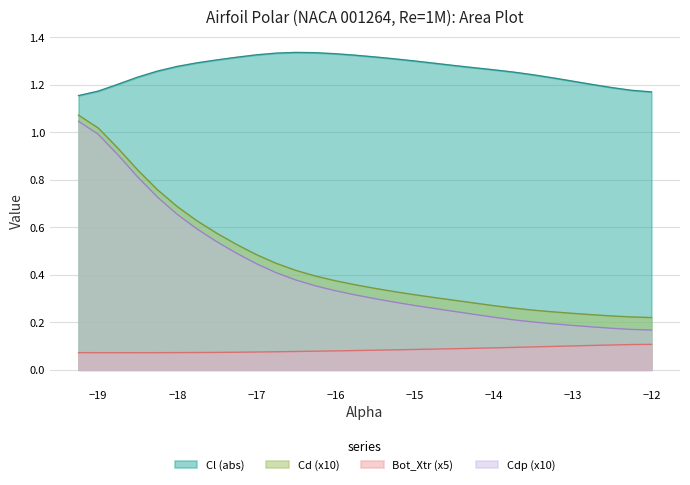

Which series has the widest spread of values?

Cdp (x10)